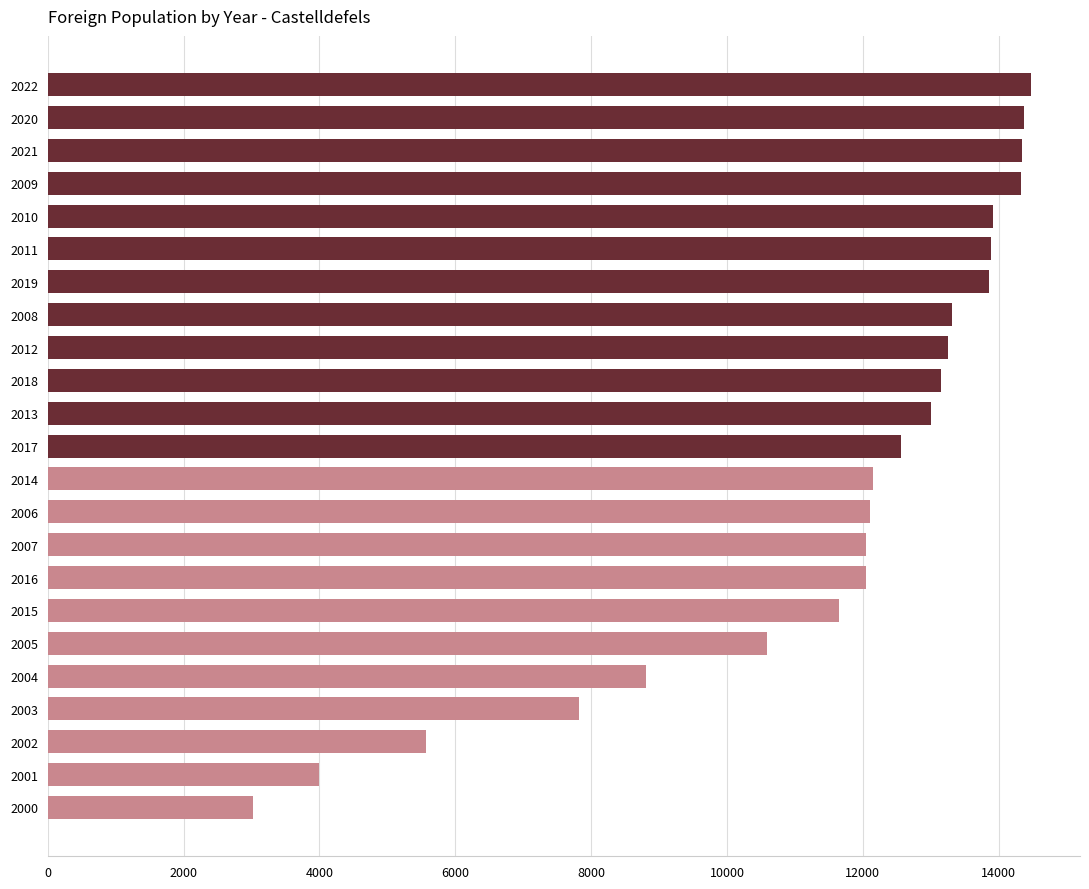

Read the value at 2011, to the nearest 50.

13900